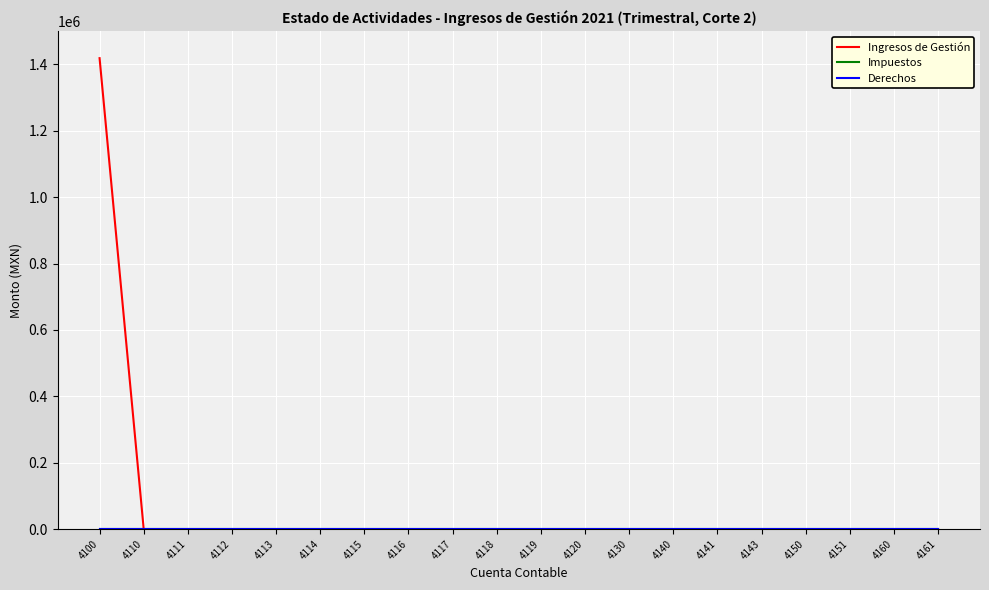

Which series has the widest spread of values?

Ingresos de Gestión